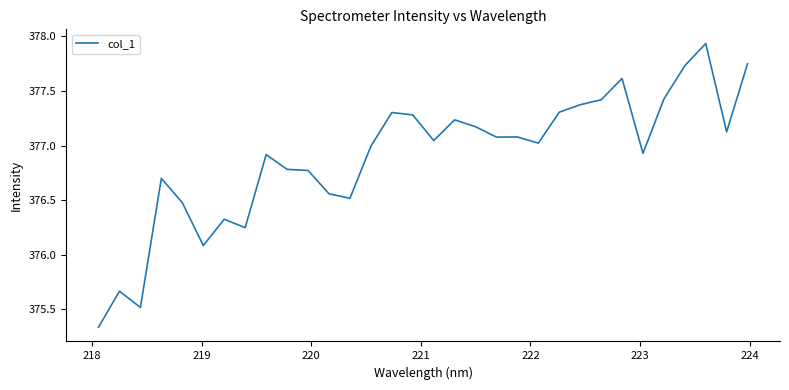

What is the difference between the maximum and minimum values?

2.6